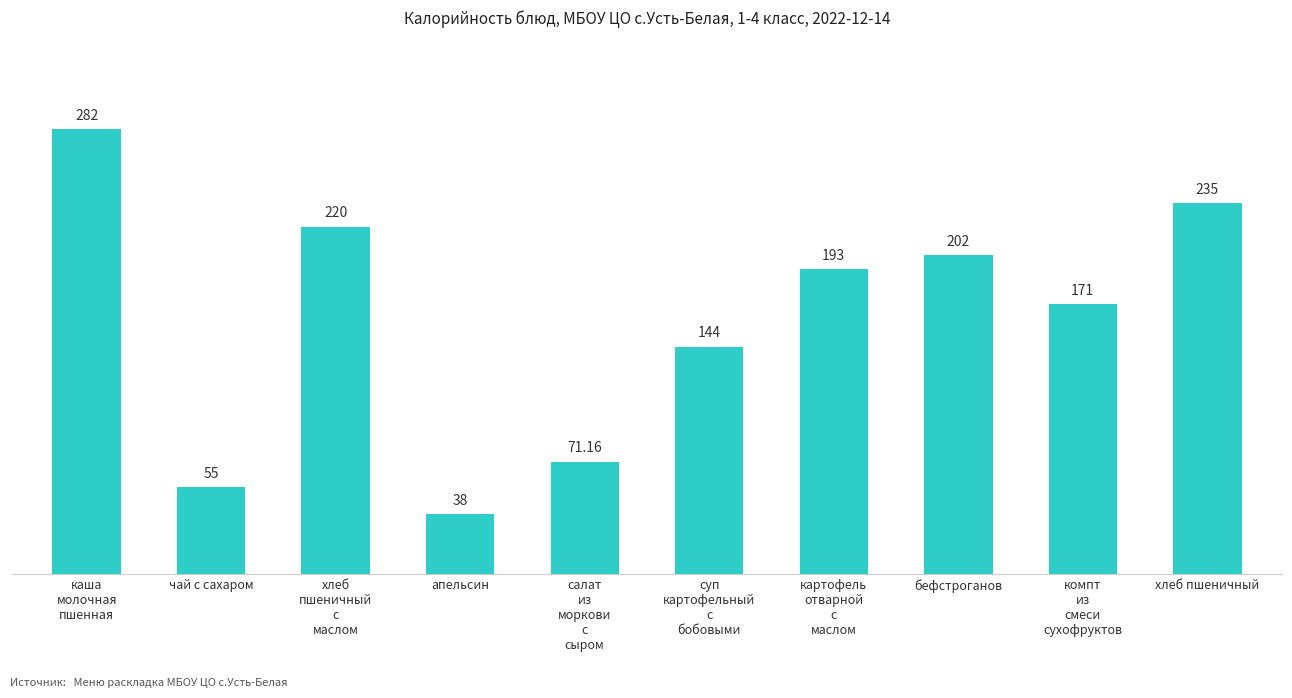

How many bars are there in total?

10